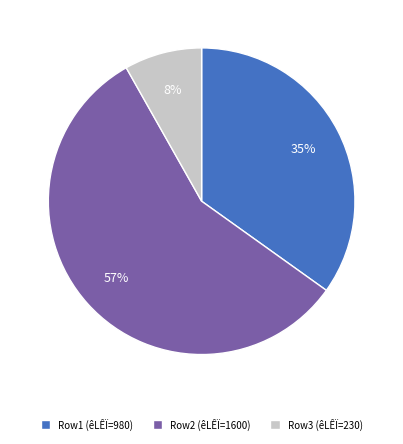

To the nearest percent, what is the difference between the largest and smallest slice percentages?

49%